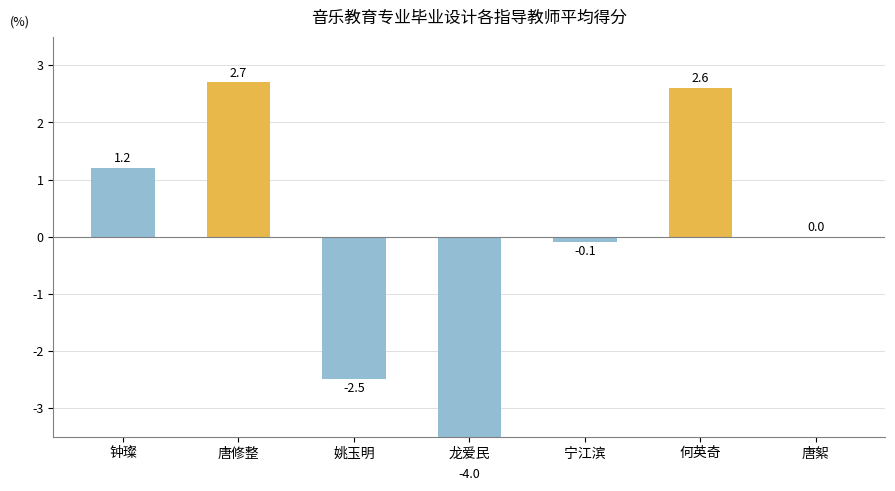

The value at 唐修整 is 1.6. True or false?

False